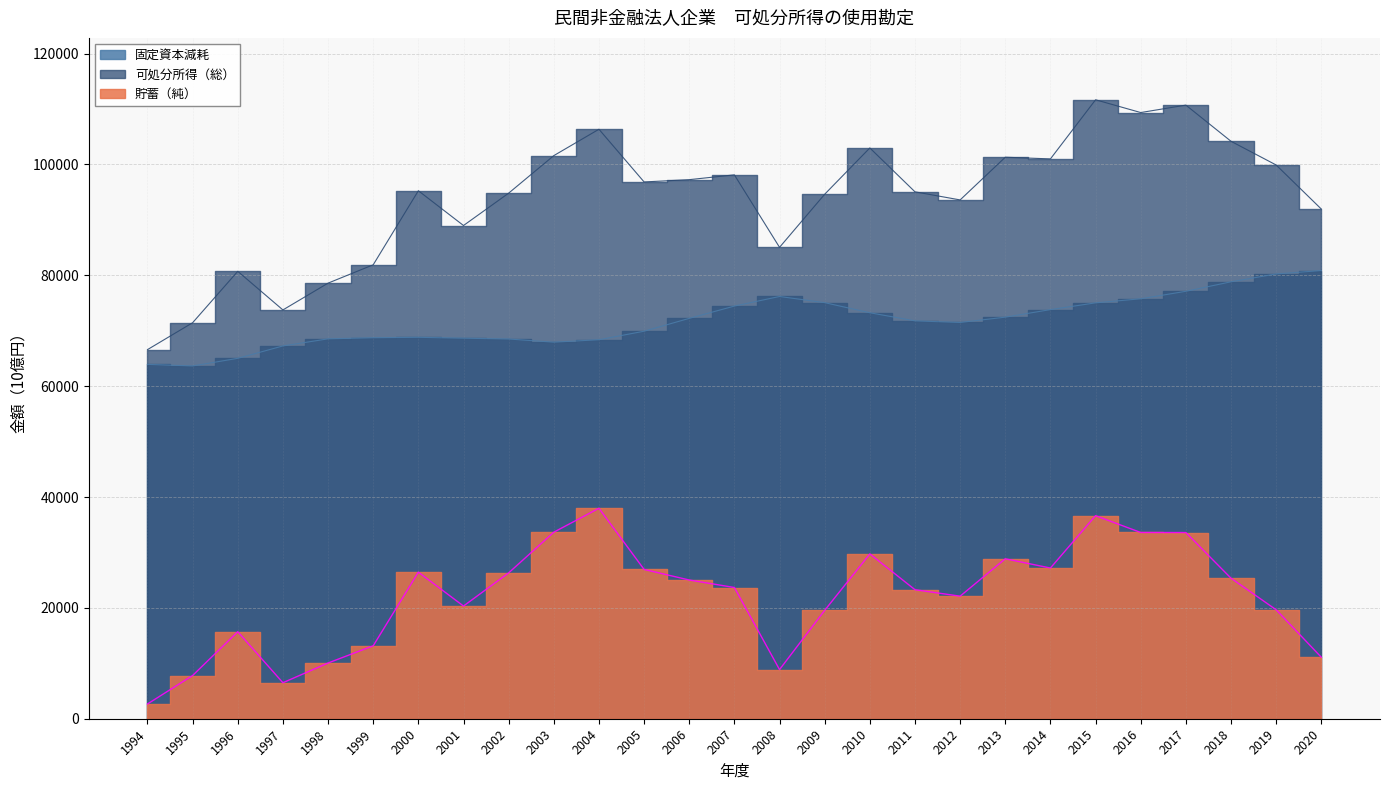

How many data points in 可処分所得（総） are less than 95257?

13